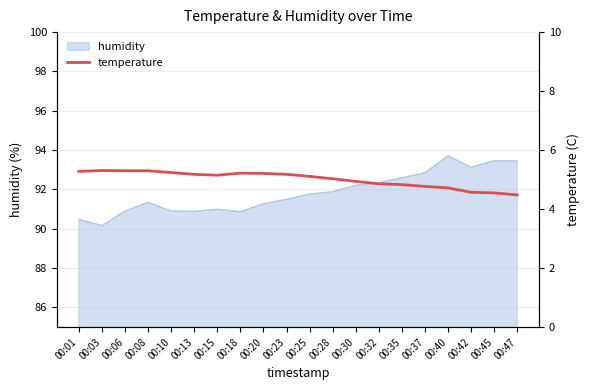

At which label does humidity reach its minimum?

00:03